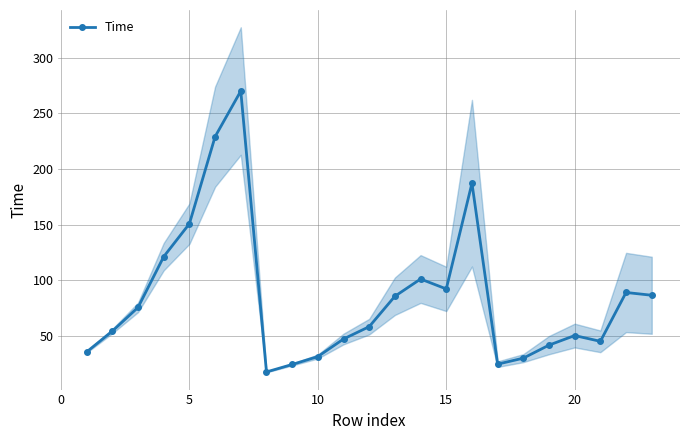

What is the highest value of the Time series?

270.0